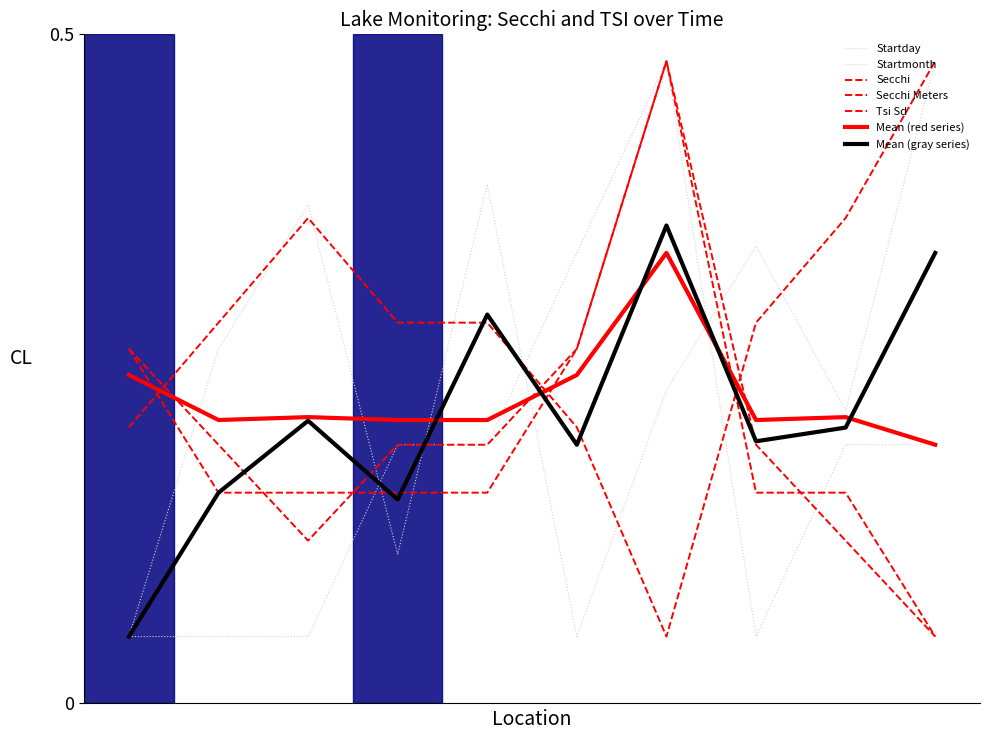

After their last crossing, which series has the higher values: Secchi Meters or Secchi?

Secchi Meters